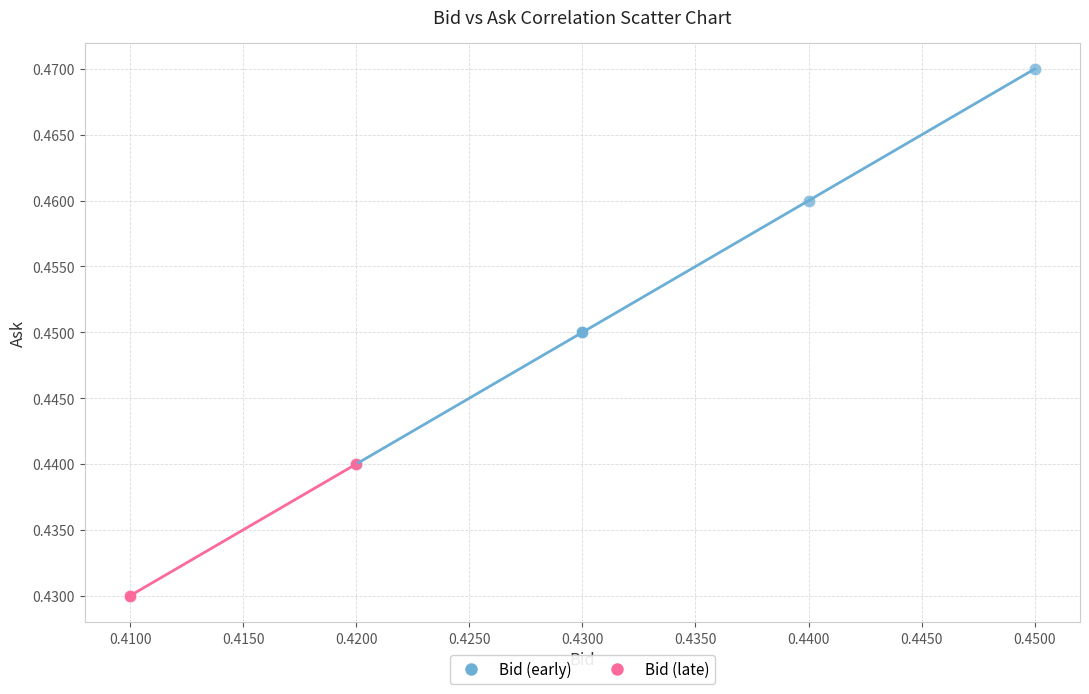

Which series has the largest Y range (max minus min)?

Bid (early)